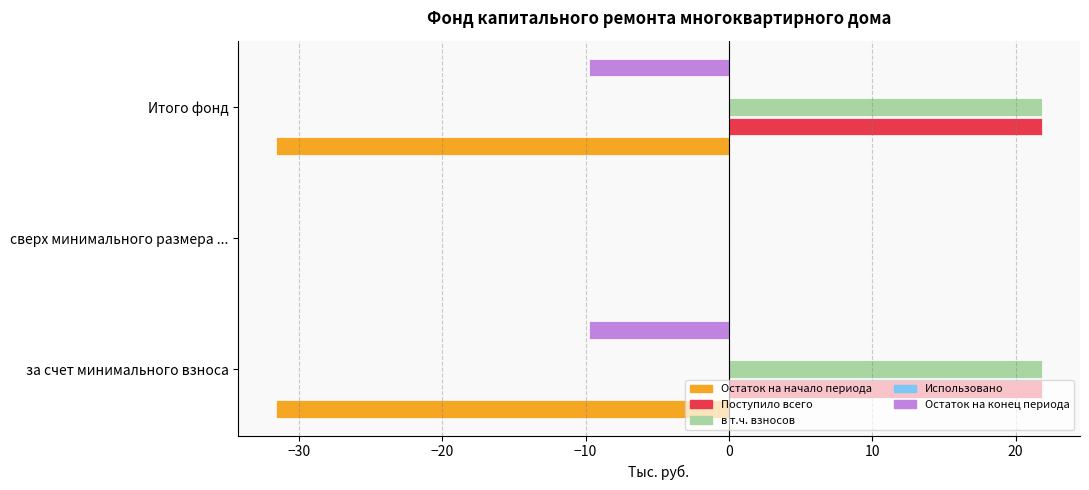

At which label does Остаток на начало периода reach its peak?

сверх минимального размера ...